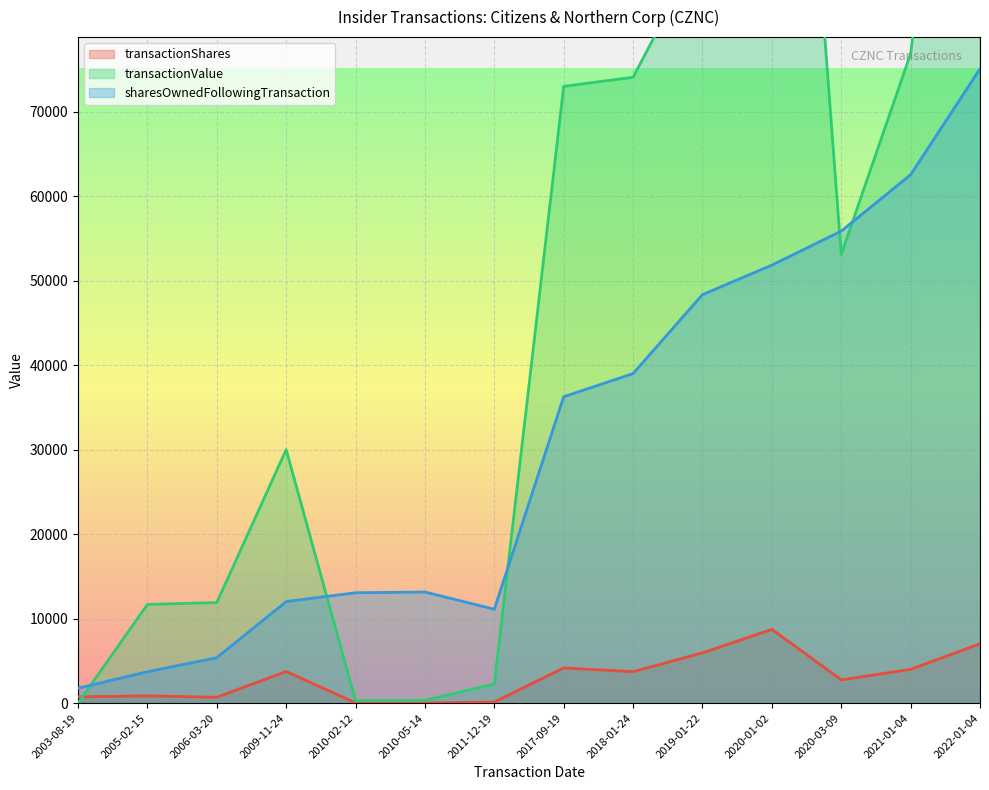

How many times do transactionValue and sharesOwnedFollowingTransaction cross each other?

5